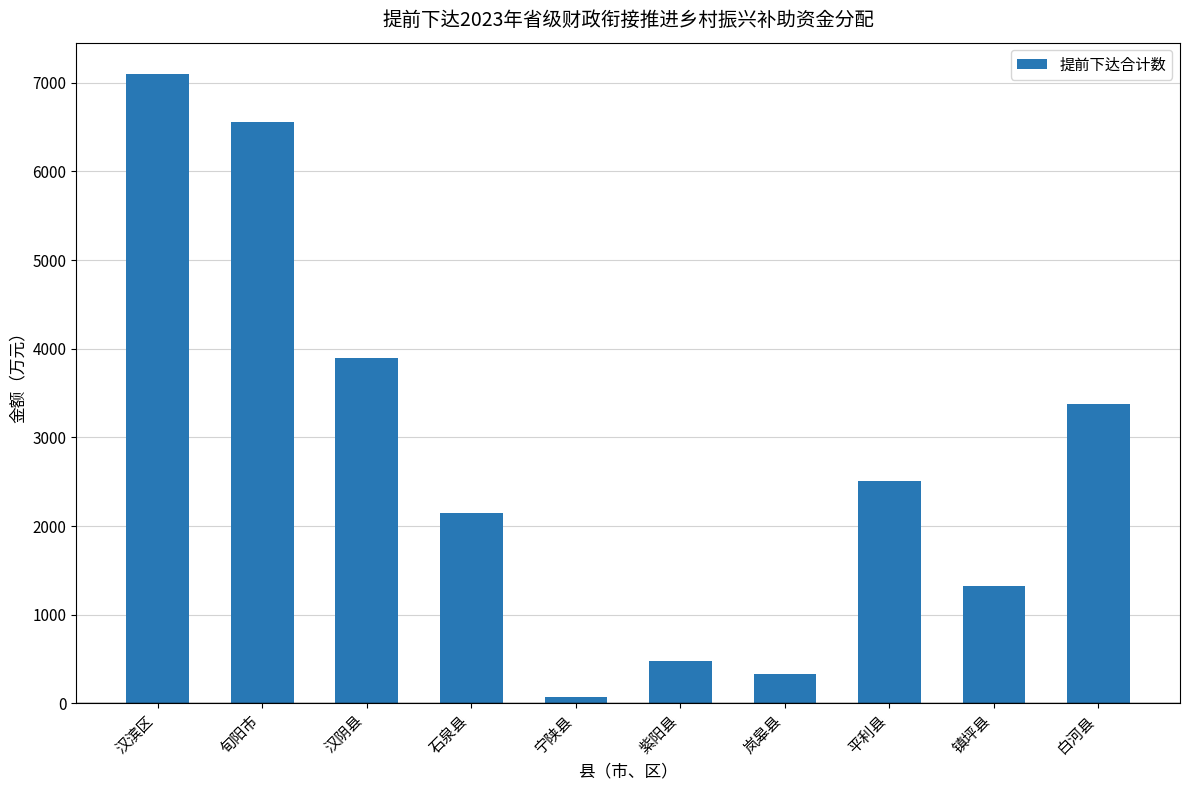

The value at 镇坪县 is 522. True or false?

False